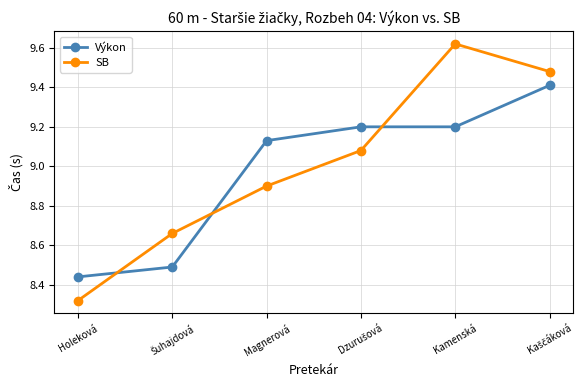

At which label does Výkon first exceed 9?

Magnerová